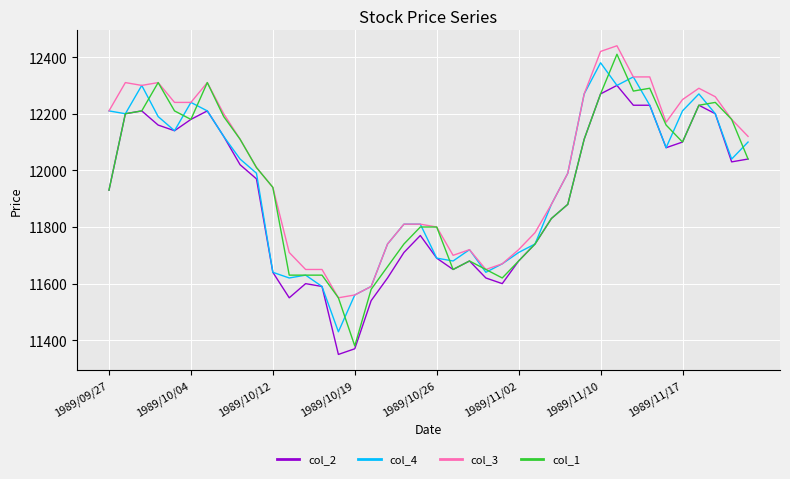

True or false: col_2 and col_3 cross at least once.

False